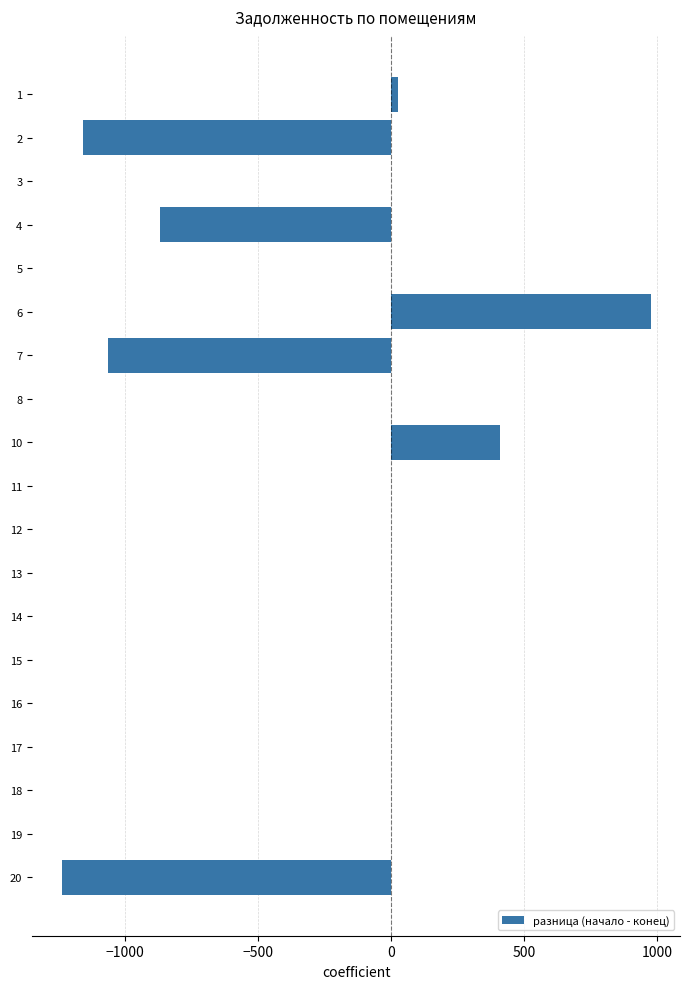

The value at 15 is 0.0. True or false?

True